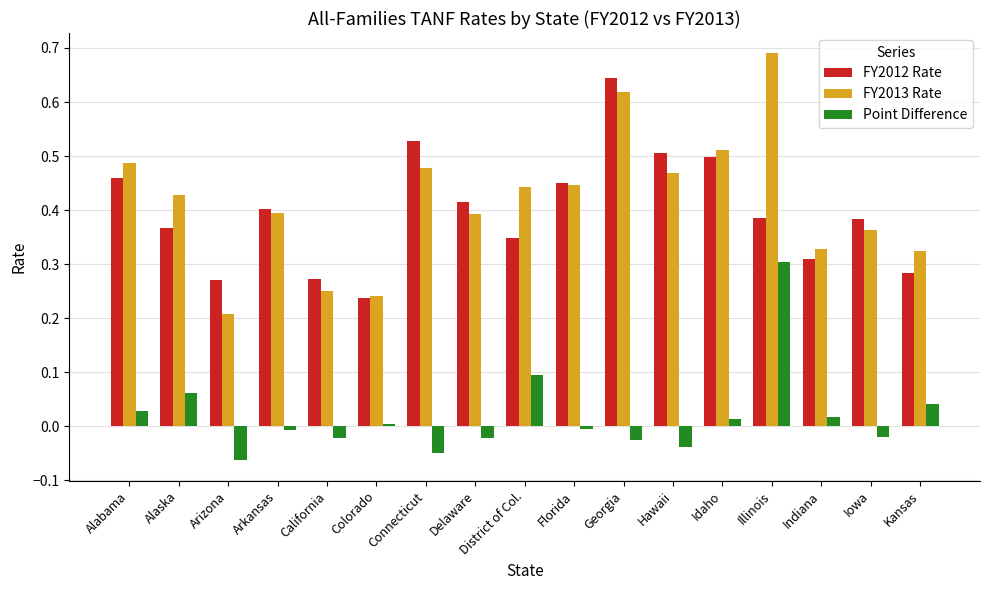

What is the label of the 3rd bar from the right?

Indiana